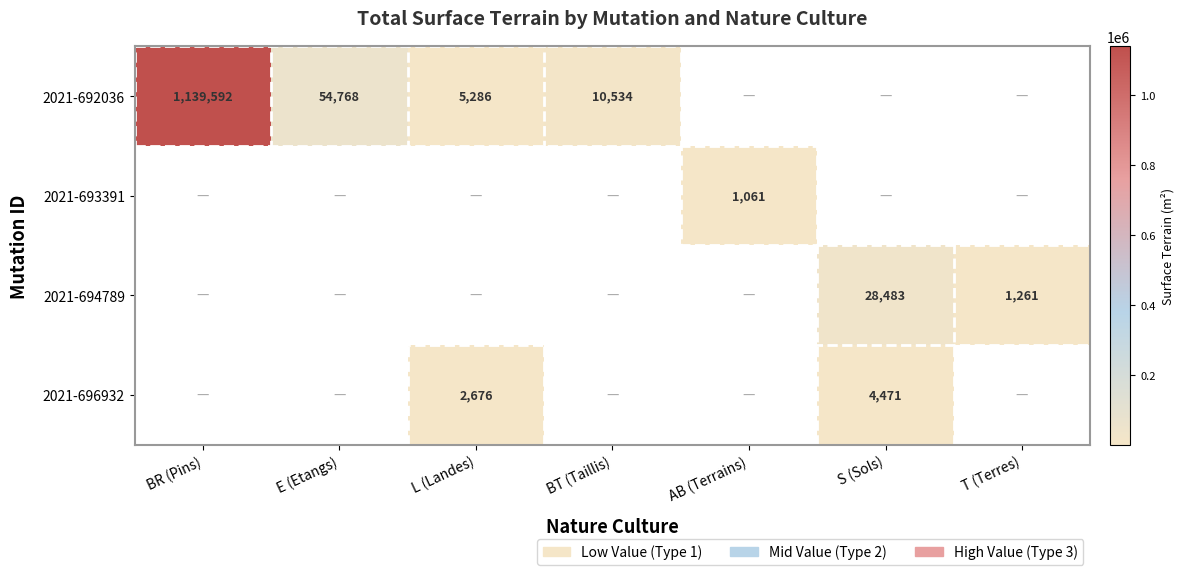

The value of 2021-692036 at BT (Taillis) is 7157. True or false?

False